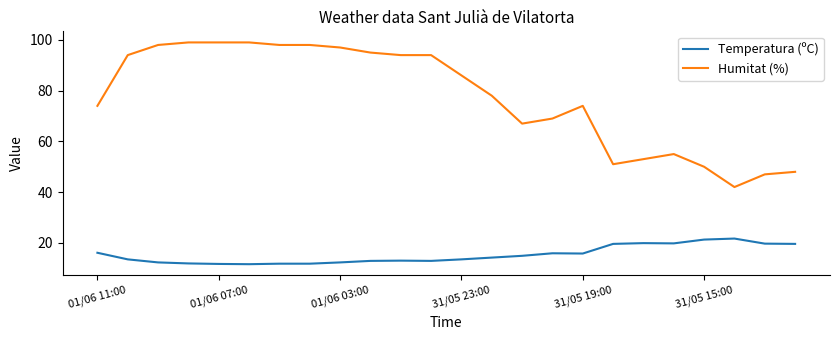

True or false: Humitat (%) and Temperatura (ºC) intersect in this chart.

False